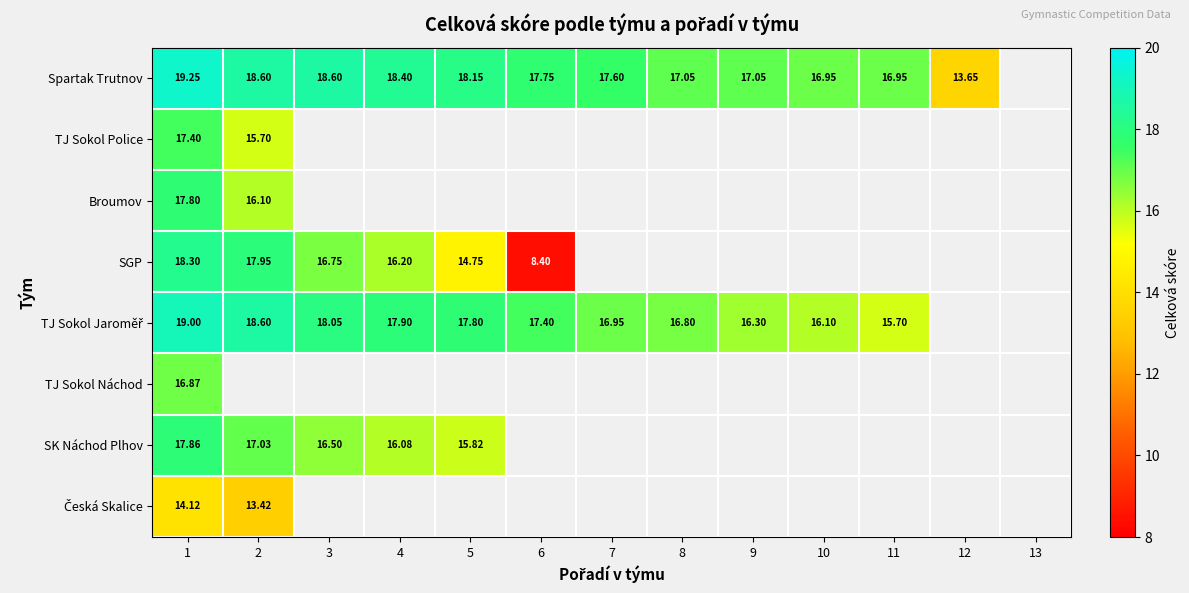

What is the lowest value of the TJ Sokol Náchod series?

16.9